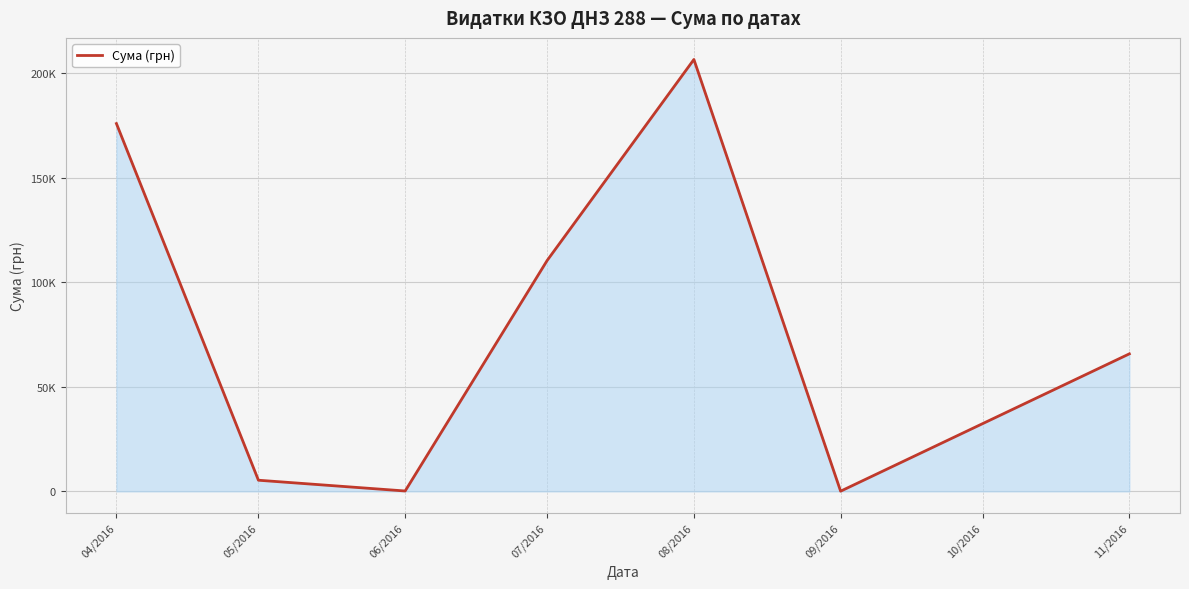

What is the sum of all values?

564444.3